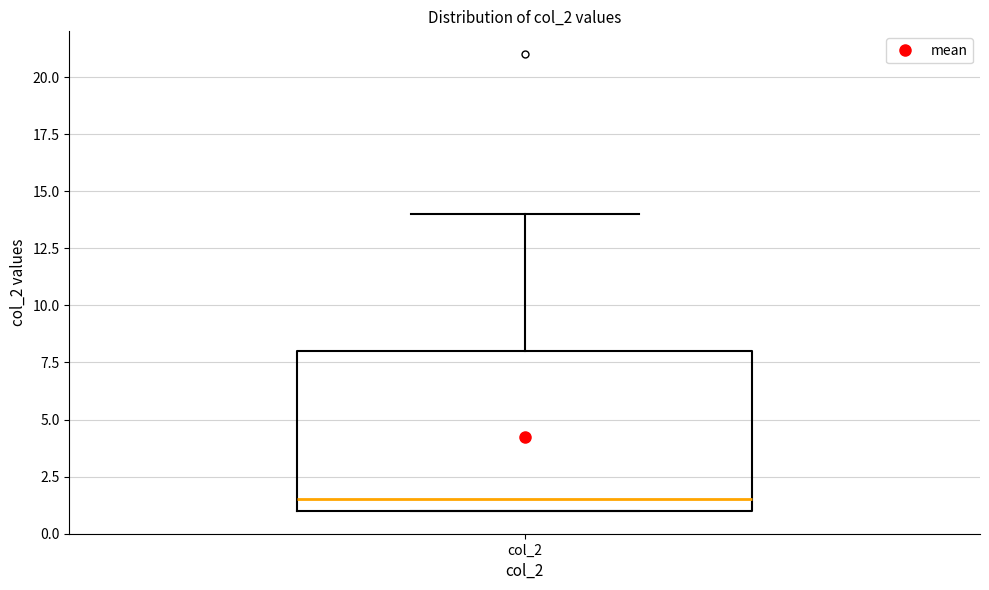

Transcribe this box plot: give where the median line is, the range the box spans, and where the two whiskers end, as read against the y-axis. The values are not printed on the chart, so give them approximately, as read against the axis.

median 1.5, box 1.0 to 8.0, whiskers 1.0 to 14.0